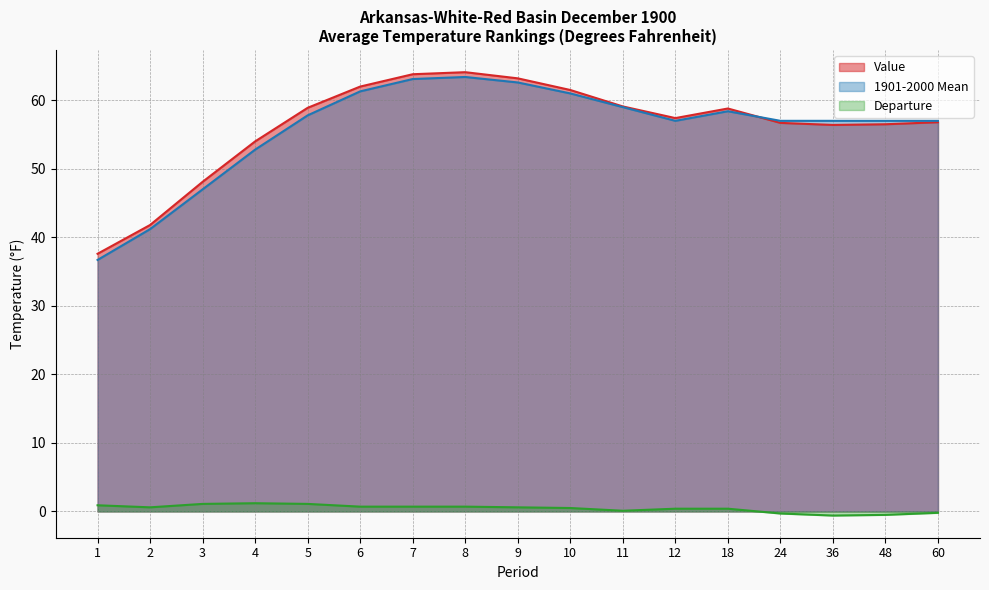

What is the smallest value displayed?

-0.6